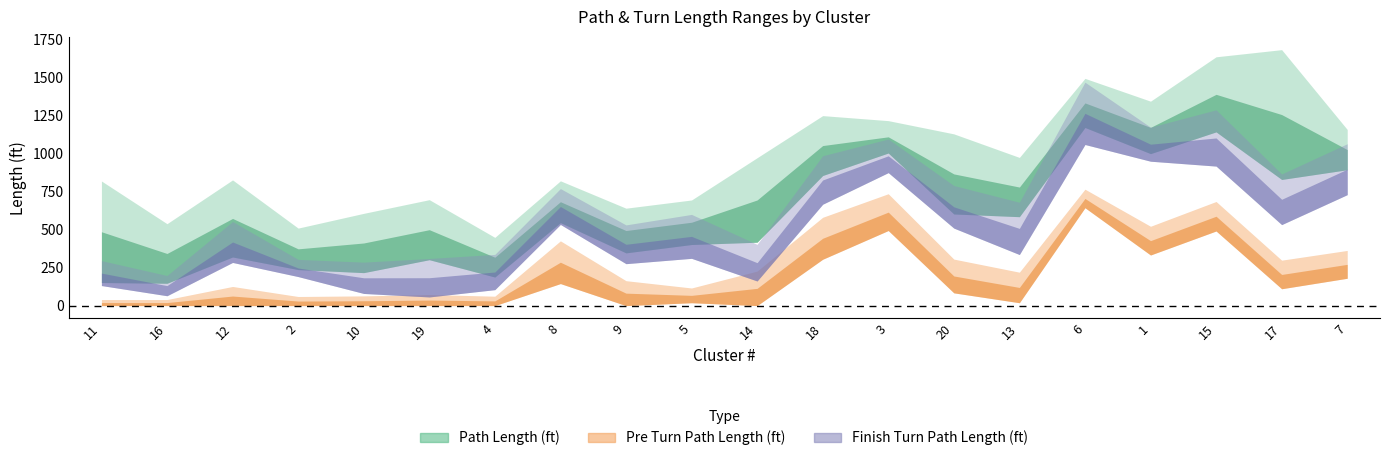

At how many categories does at least one series exceed 360?

20